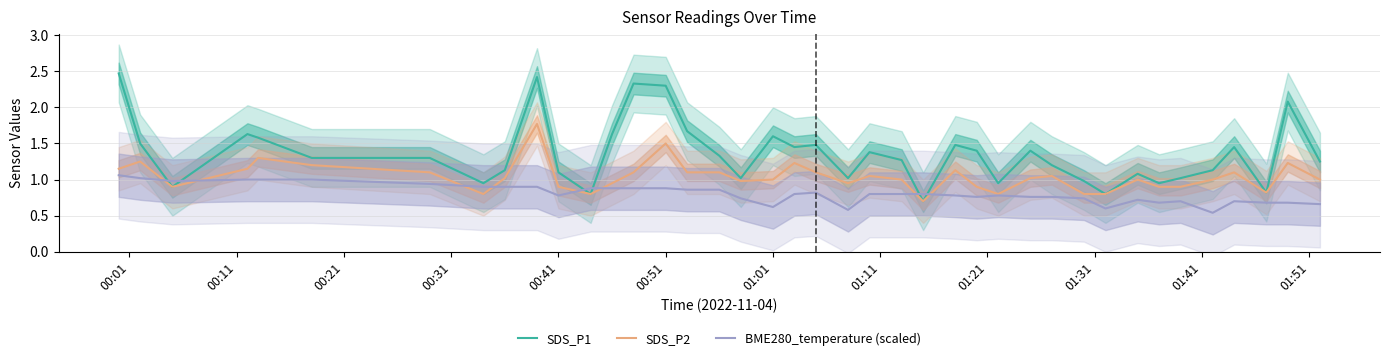

What is the average value of the SDS_P2 series?

1.0